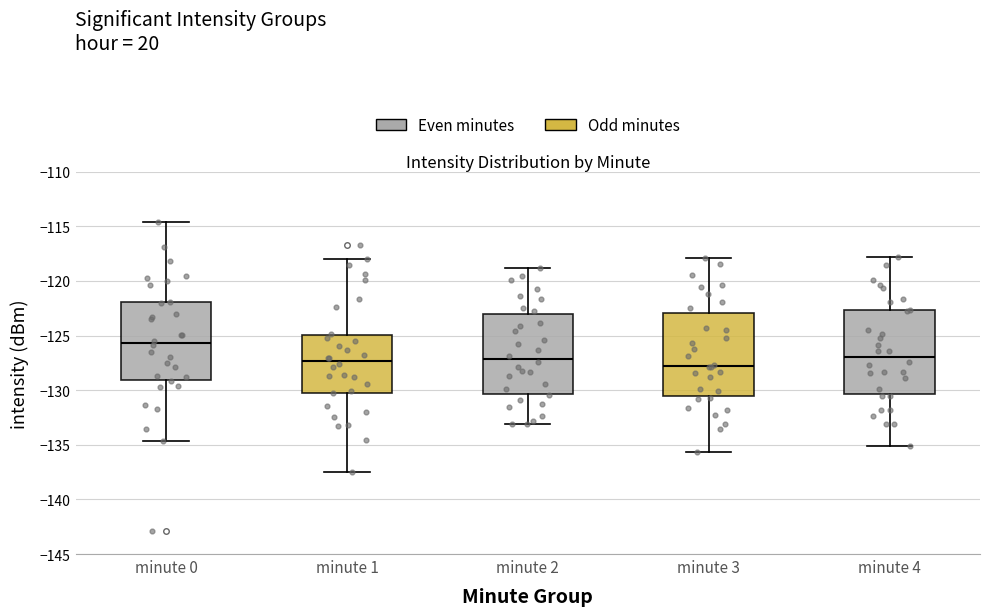

Where does the lower whisker of the box for minute 4 end on the y-axis? The values are not printed on the chart, so give them approximately, as read against the axis.

-135.0